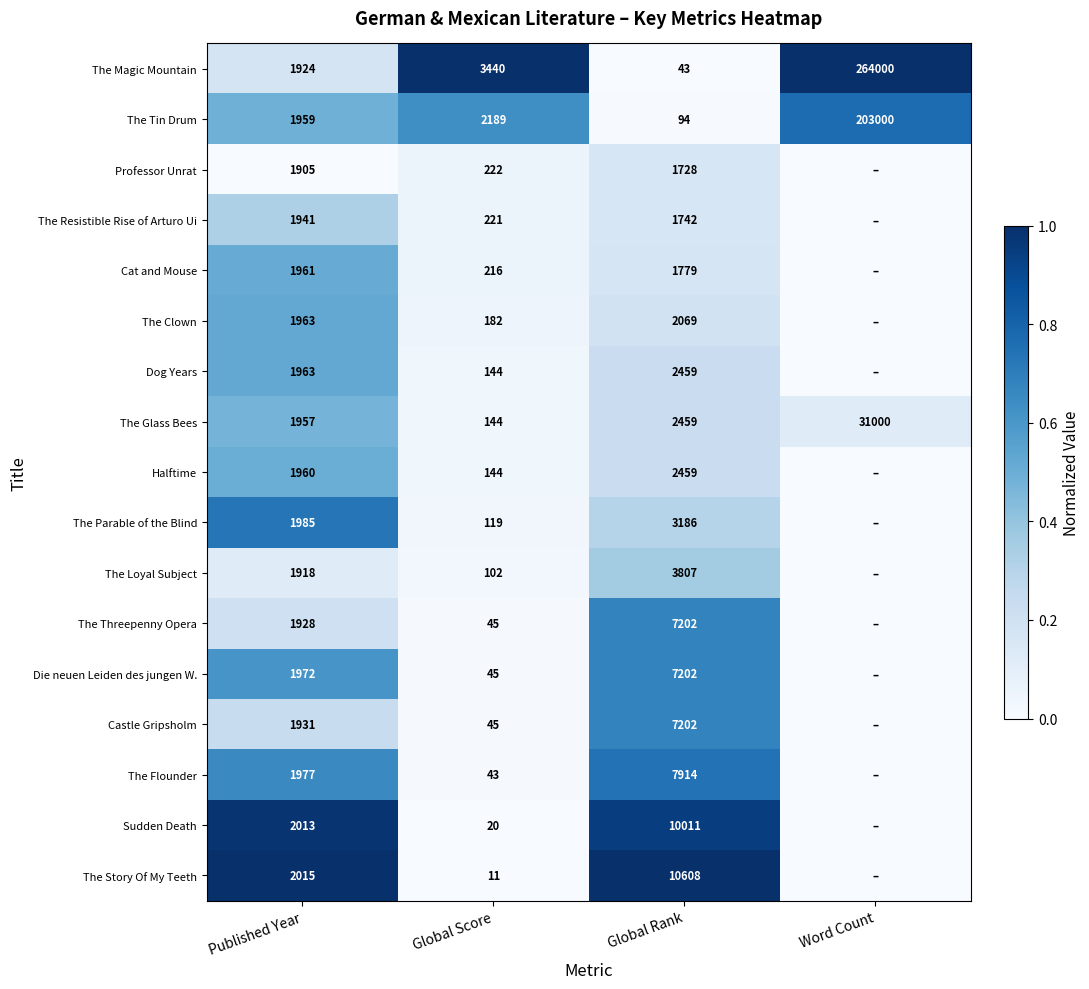

Is it true that Dog Years equals 1963 at Published Year?

True